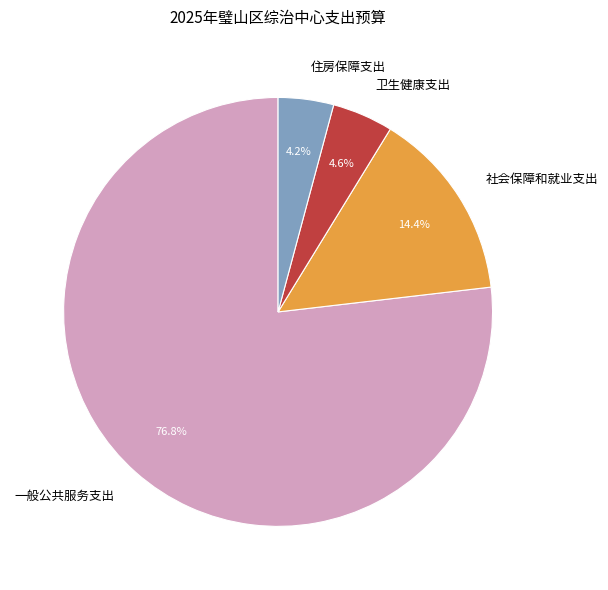

Combined, do 一般公共服务支出 and 社会保障和就业支出 account for over 50%?

Yes